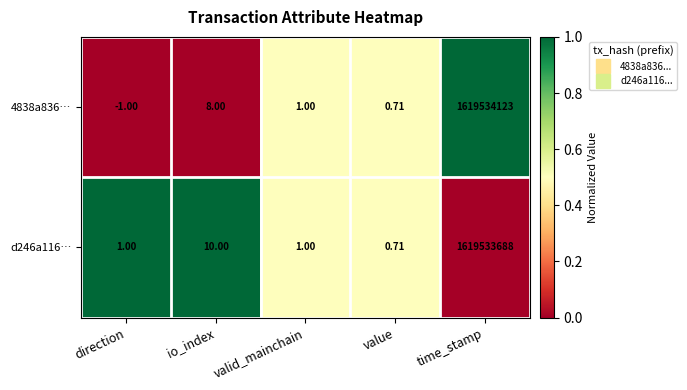

Which category has the highest value in the 4838a836… series?

time_stamp